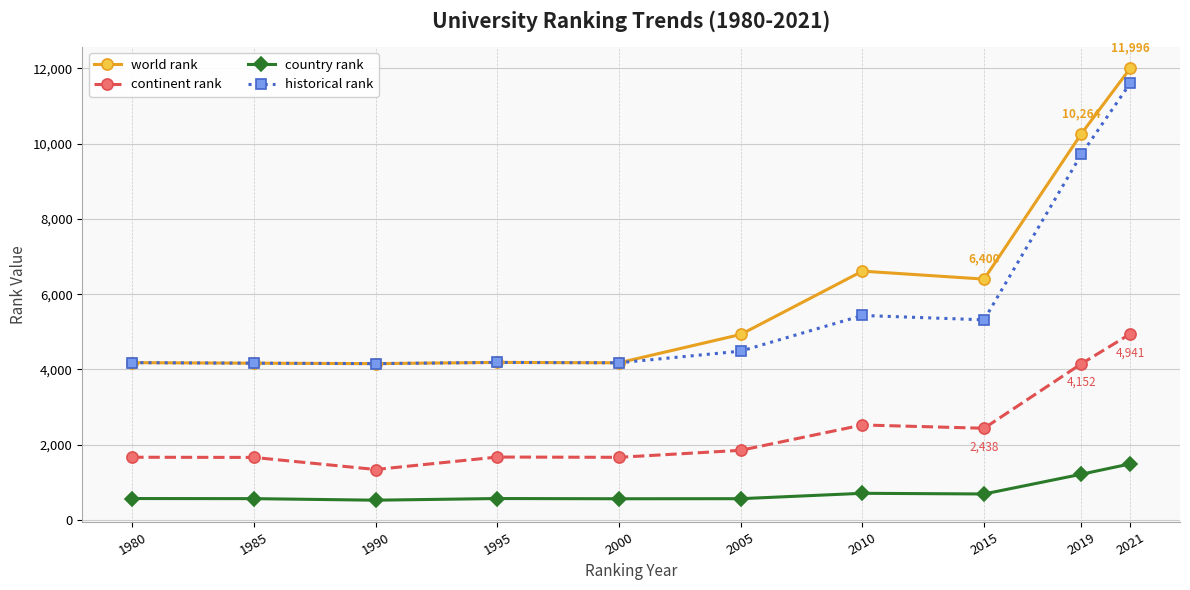

The value of historical rank at 1990 is 4155.0. True or false?

True